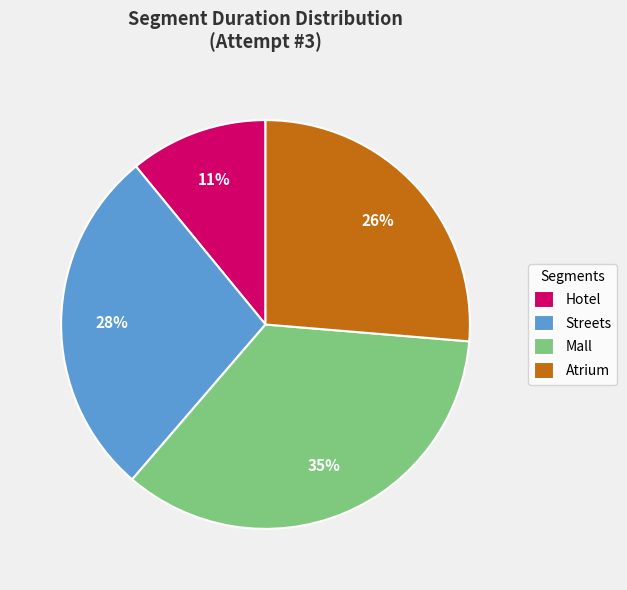

Which slice is the smallest?

Hotel